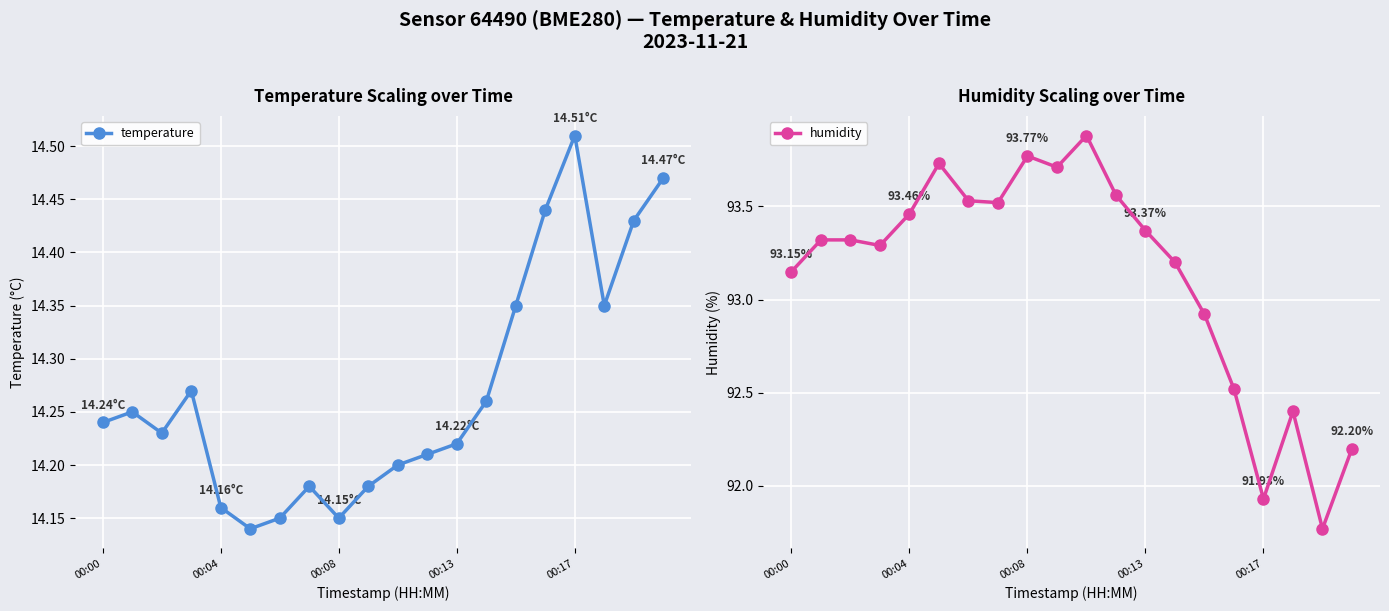

True or false: humidity has a value of 42.0 at 13.

False